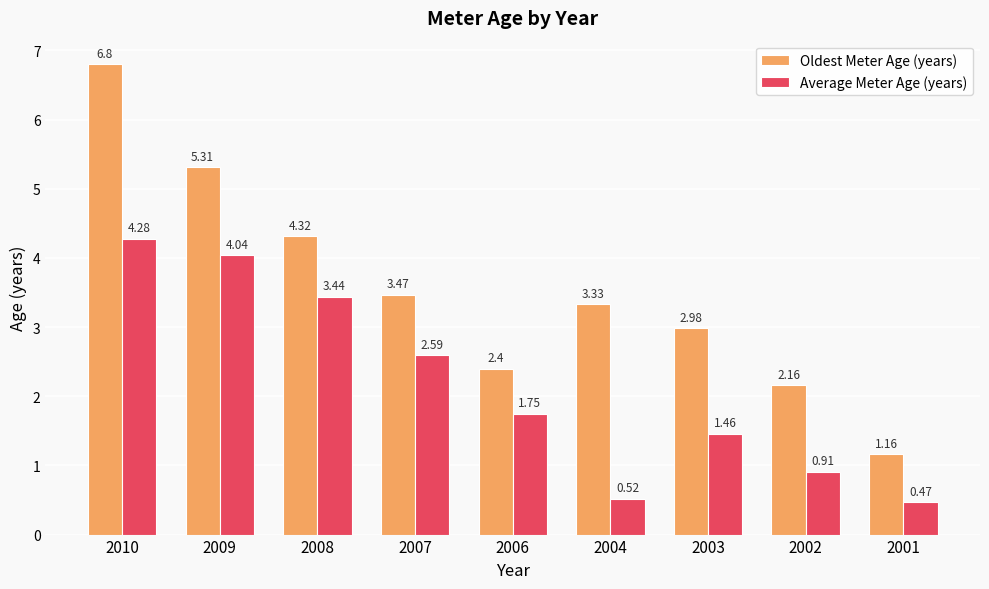

The value of Oldest Meter Age (years) at 2002 is 1.2. True or false?

False